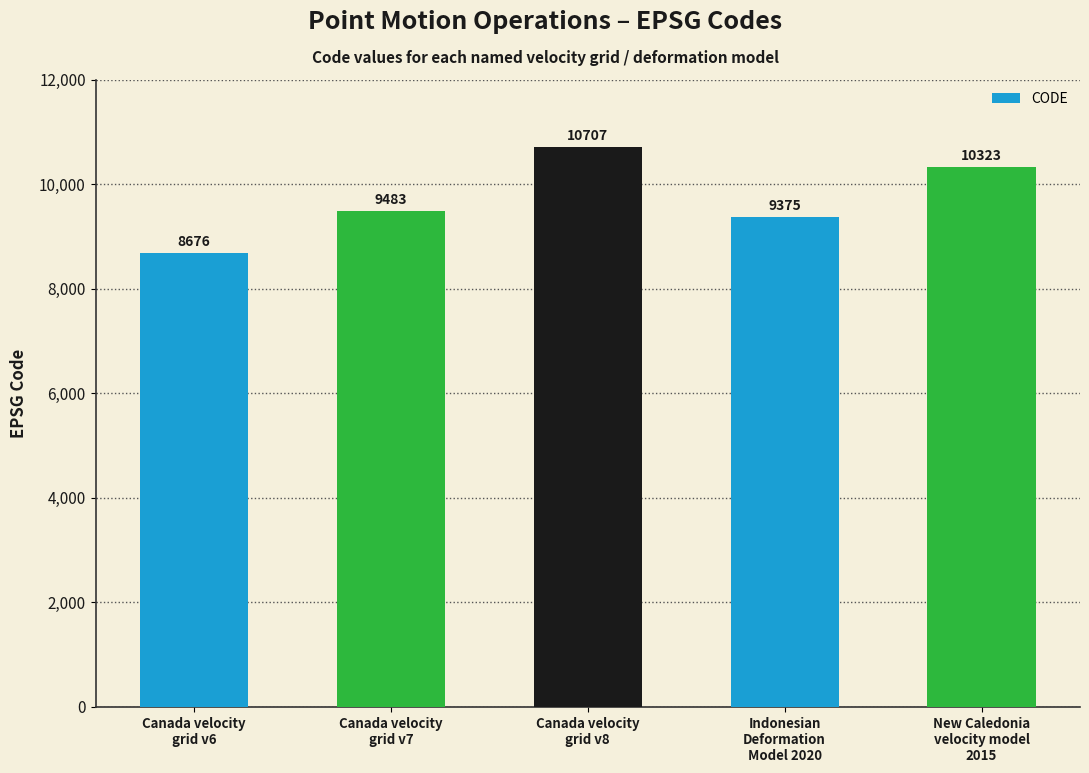

Which category has the highest value across all series?

Canada velocity
grid v8